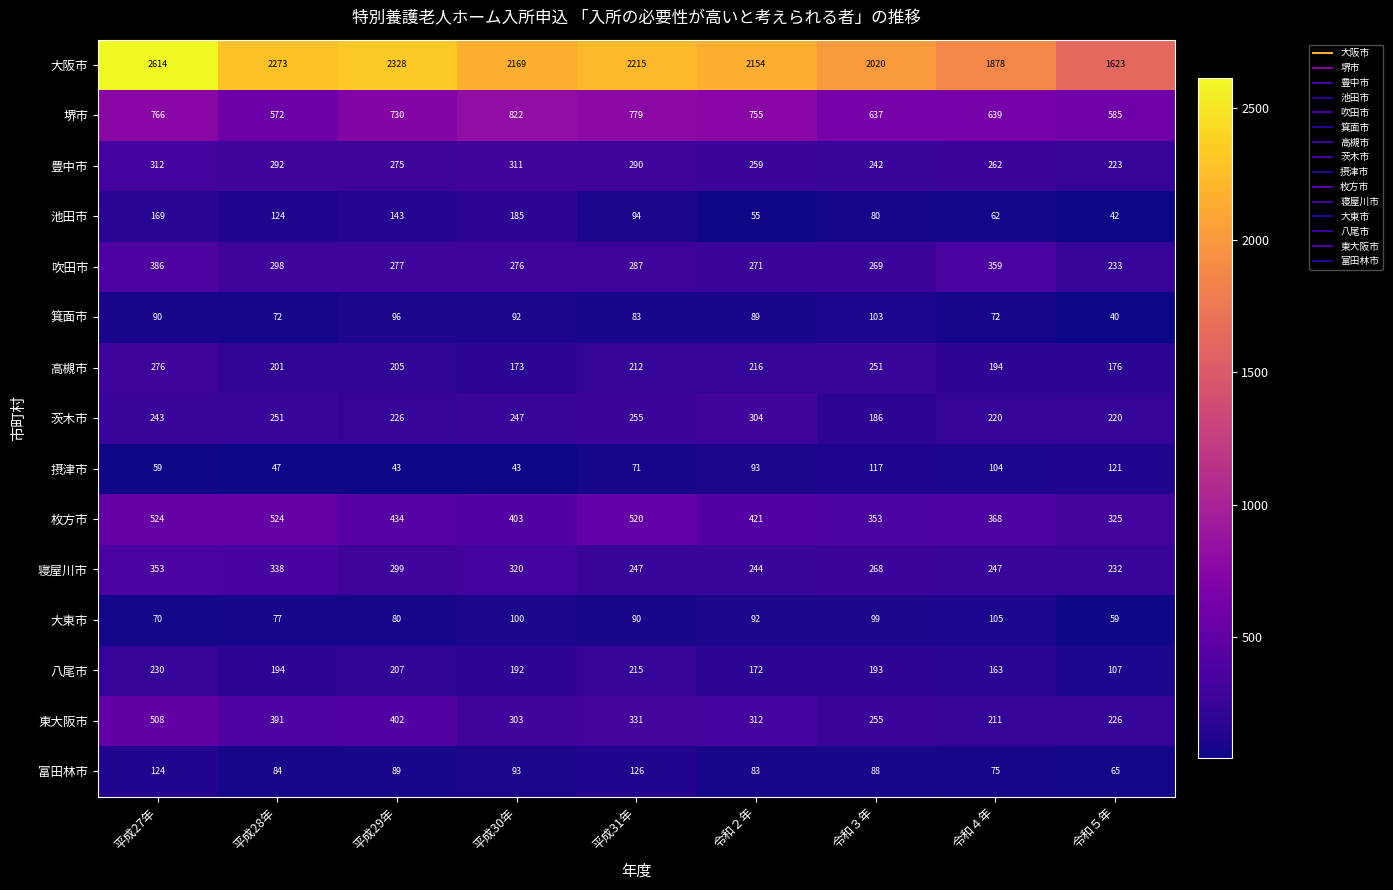

What is the difference between the highest and lowest values at 令和２年?

2099